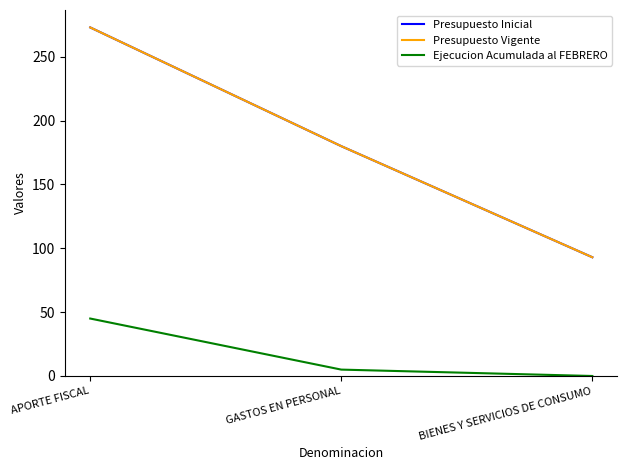

Between APORTE FISCAL and BIENES Y SERVICIOS DE CONSUMO, which is larger?

APORTE FISCAL